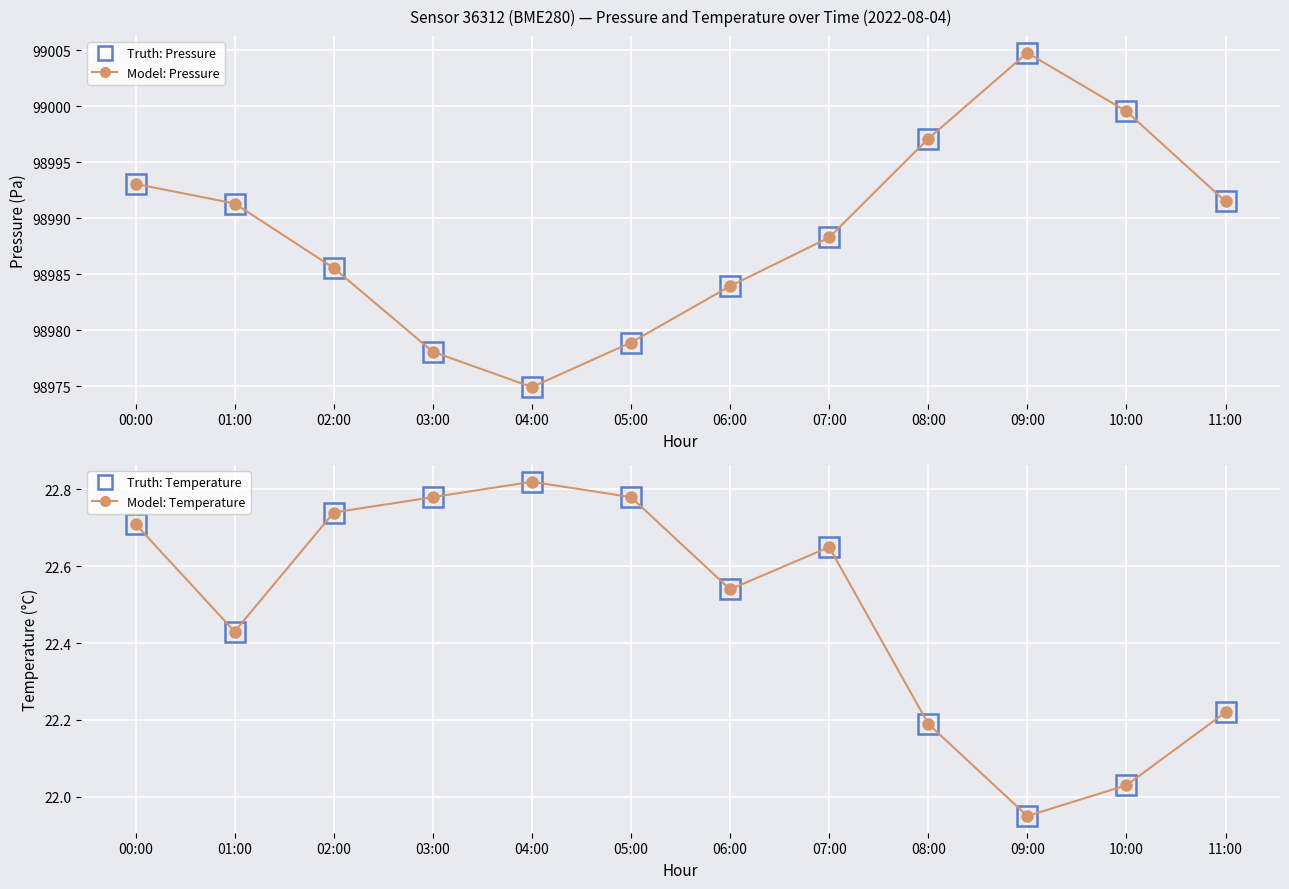

What value does the Pressure (Model) series have at 10:00?

98999.5